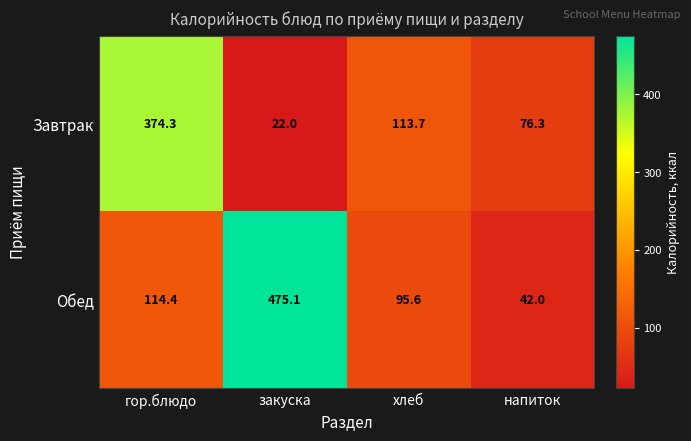

Which series has the largest range (max minus min)?

Обед